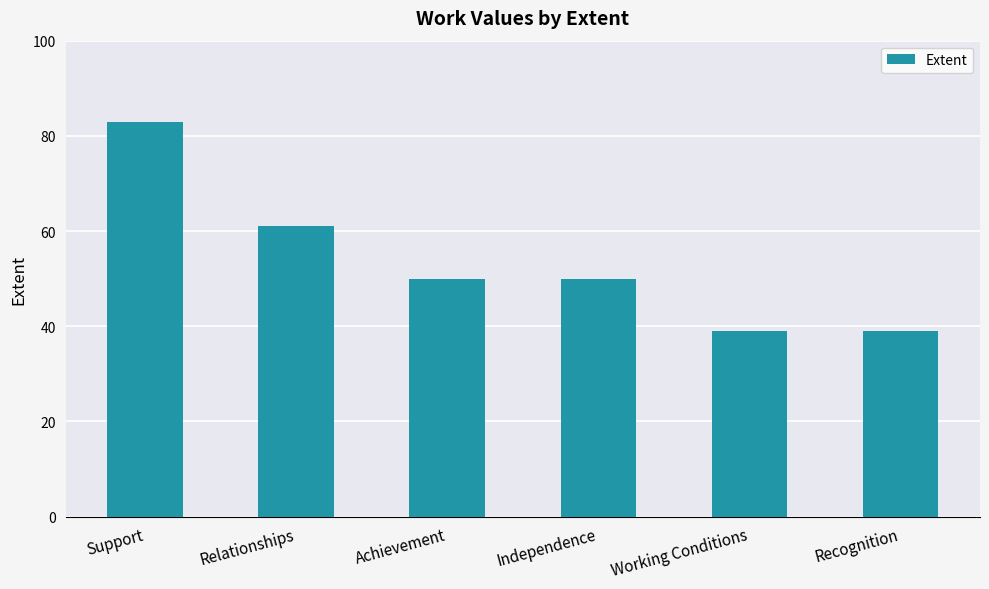

Does the chart contain stacked bars?

No